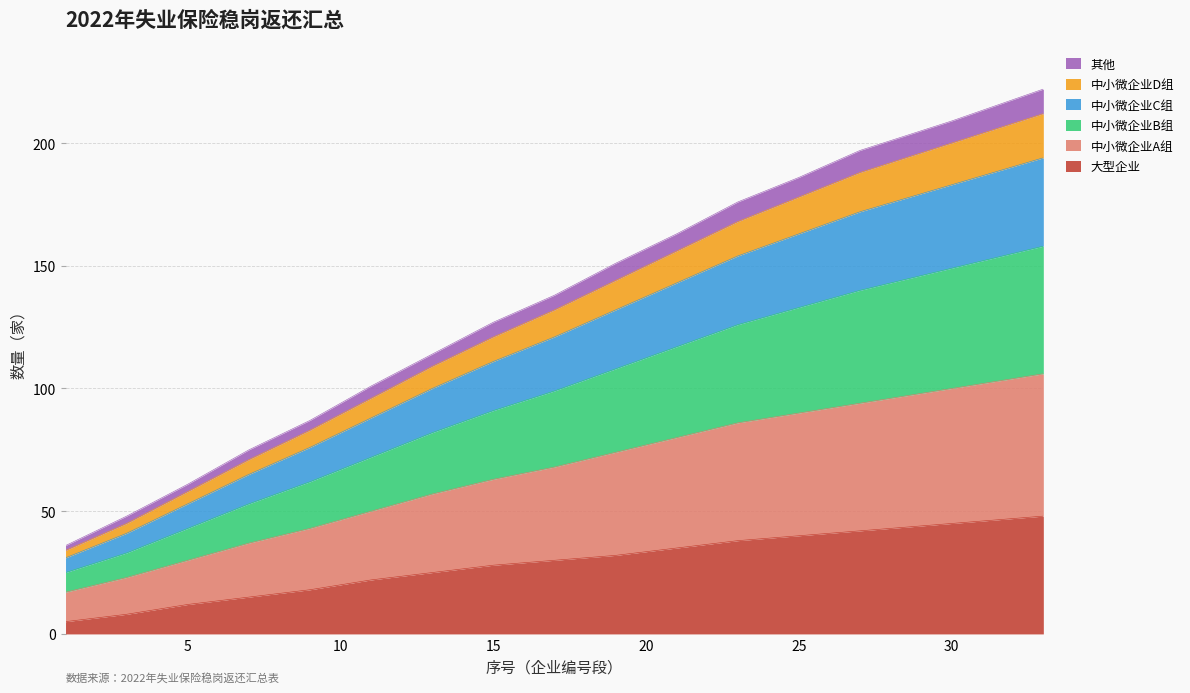

What is the highest value of the 大型企业 series?

48